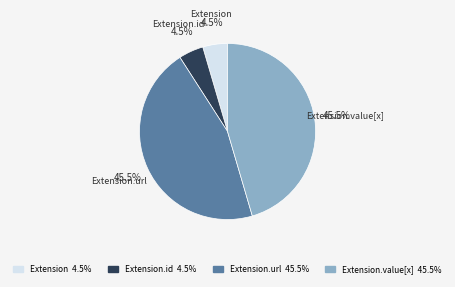

To the nearest percent, what is the difference between the largest and smallest slice percentages?

41%